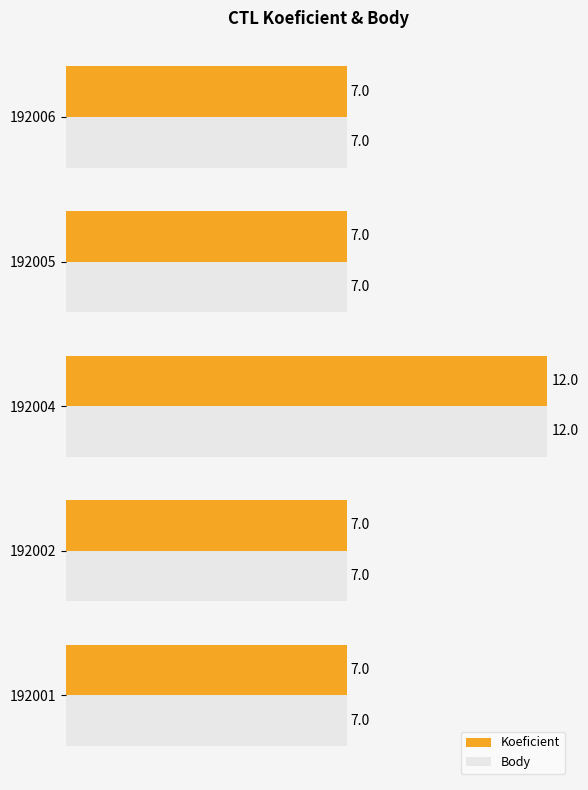

What is the sum of the Koeficient values at 192004 and 192001?

19